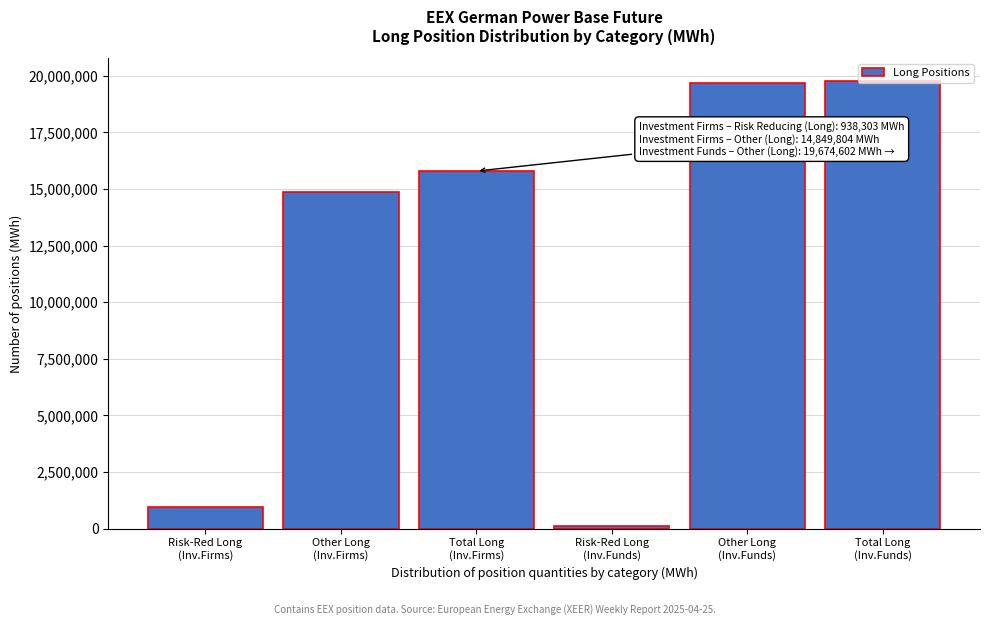

What is the average value?

11856743